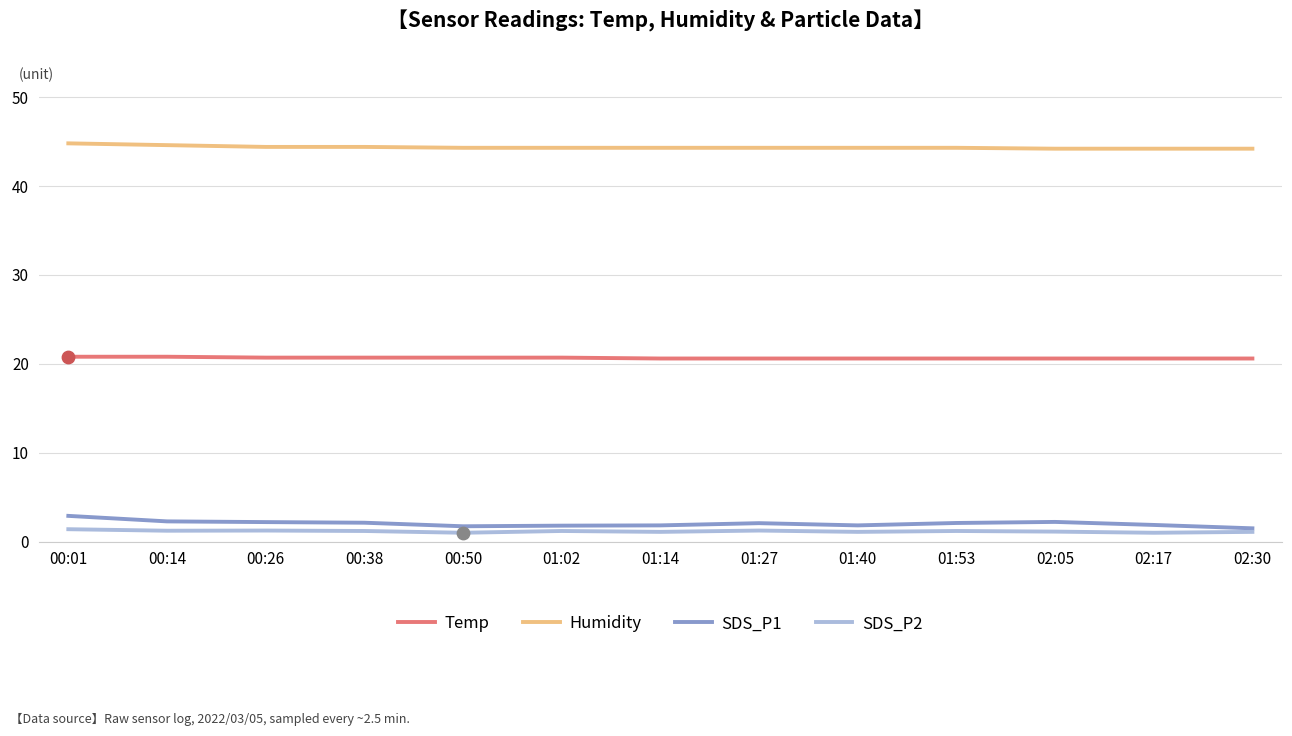

The value of SDS_P2 at 00:14 is 1.2. True or false?

True